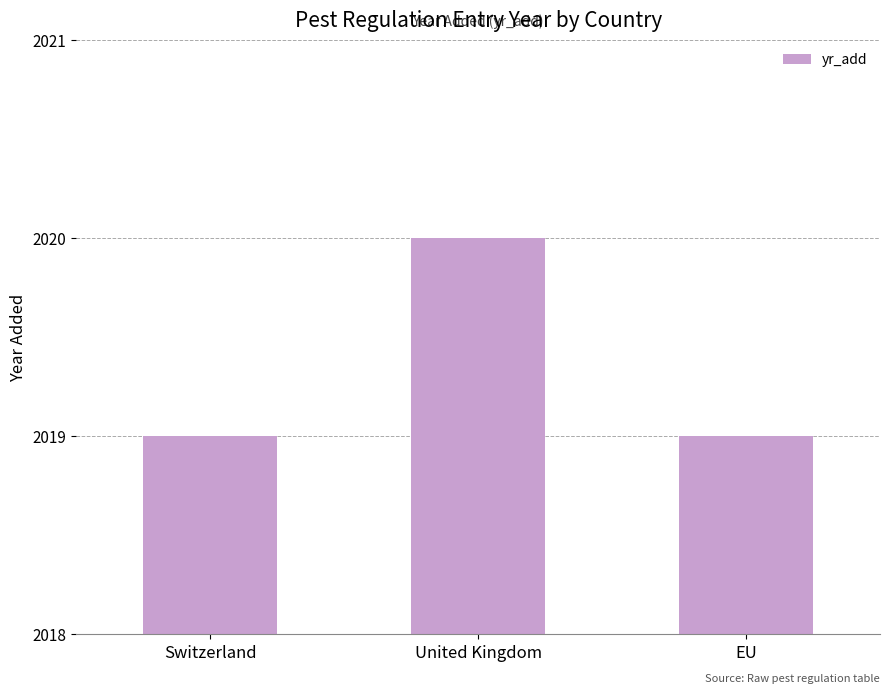

How many distinct data groups are displayed?

1